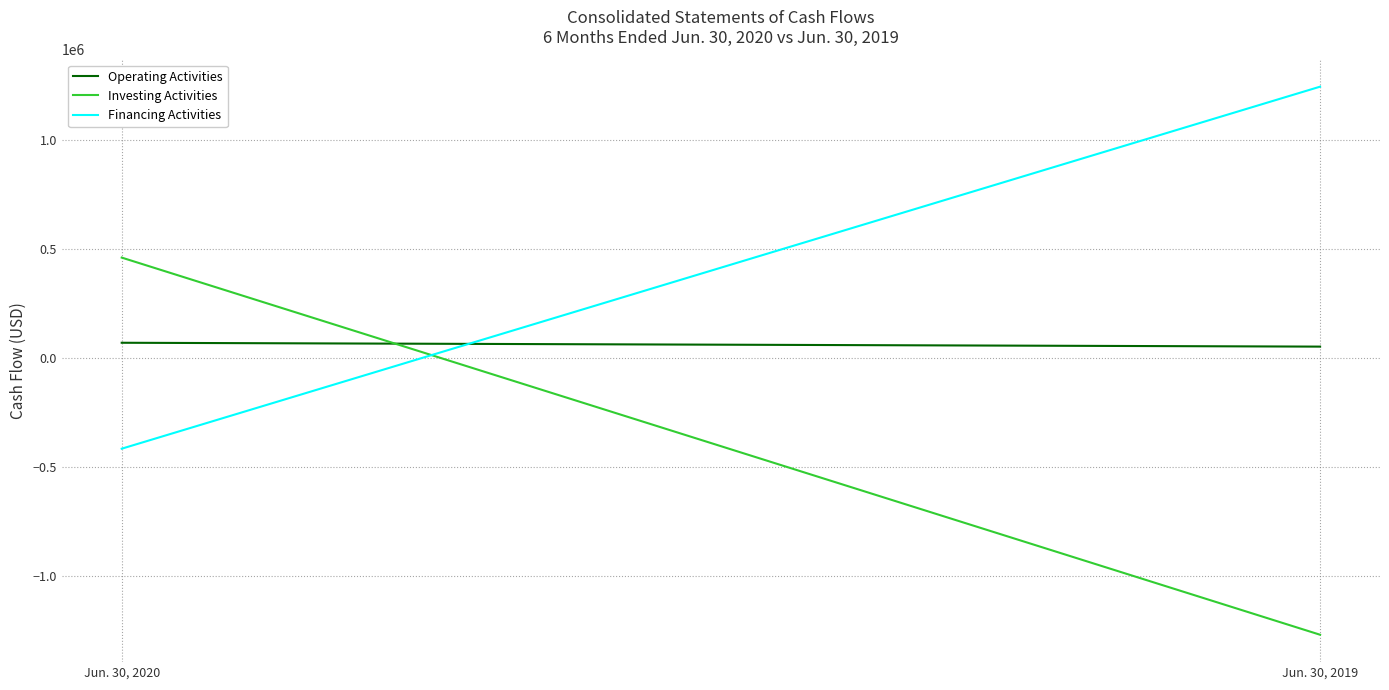

Which series has the widest spread of values?

Investing Activities